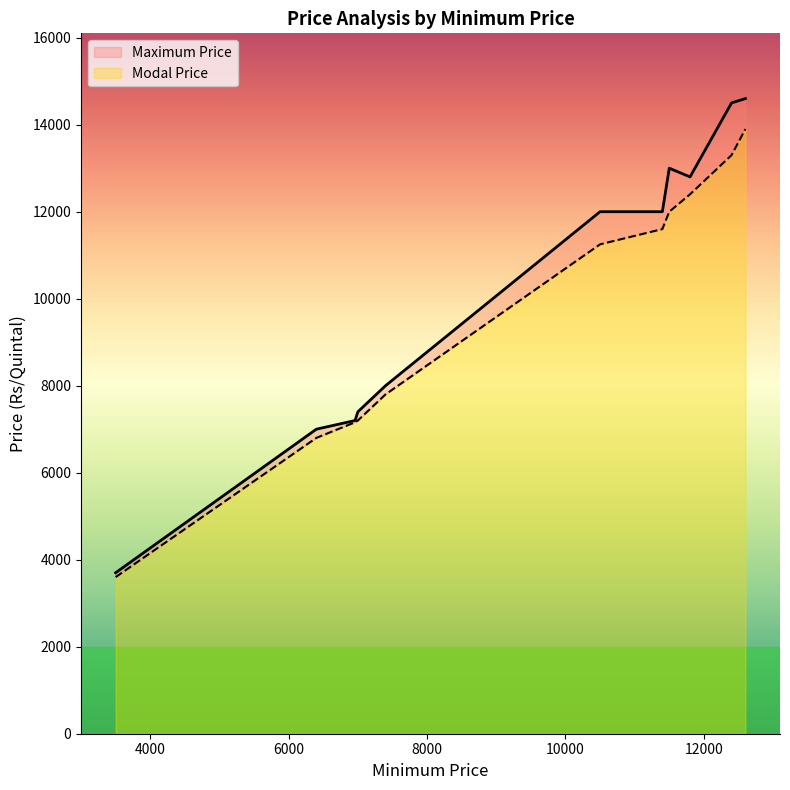

Where is Maximum Price nearest to the value 9150?

7400